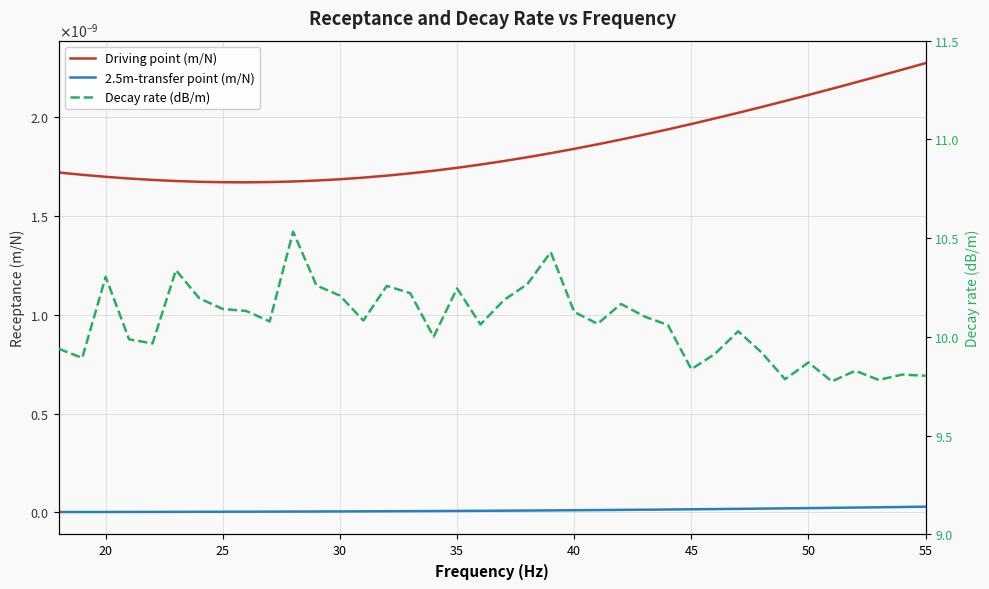

What is the greatest value displayed?

10.5